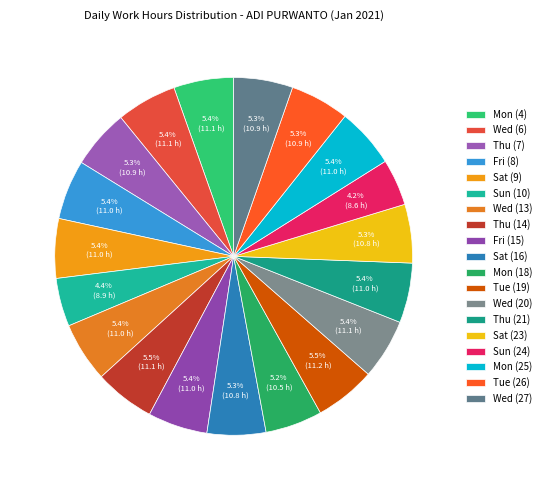

True or false: Wed (6) accounts for 5% of the total.

True